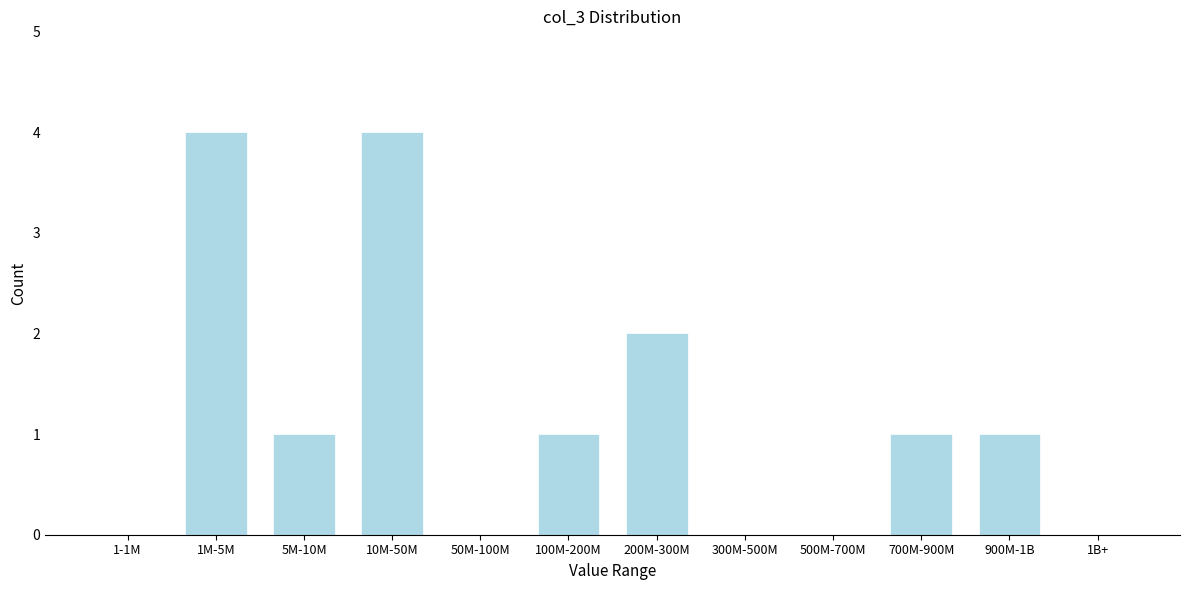

Reading left to right, extract all data points from this chart.

1-1M=0	1M-5M=4	5M-10M=1	10M-50M=4	50M-100M=0	100M-200M=1	200M-300M=2	300M-500M=0	500M-700M=0	700M-900M=1	900M-1B=1	1B+=0